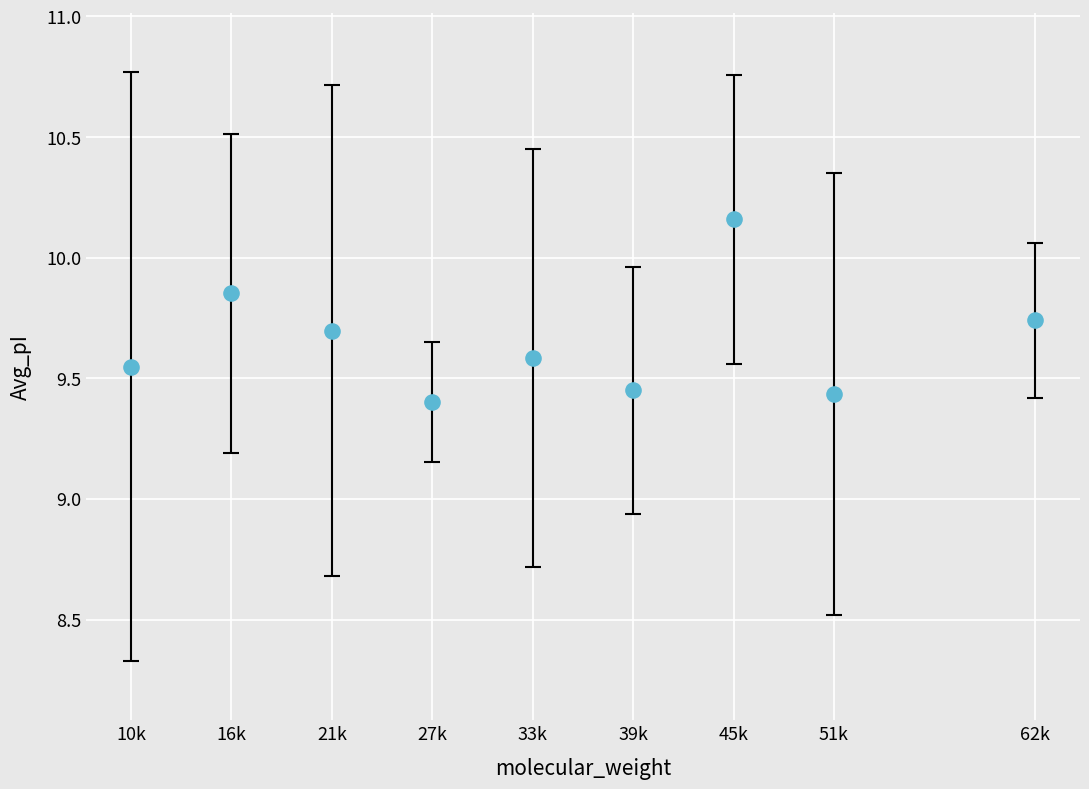

What is the average X value?

33672.4